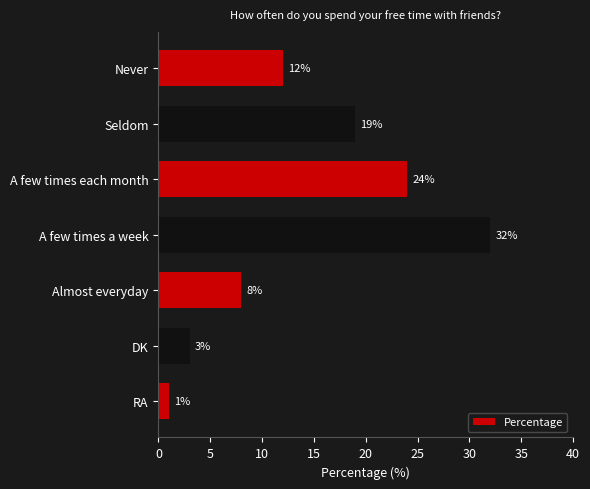

Is it true that the value at A few times each month is 24?

True